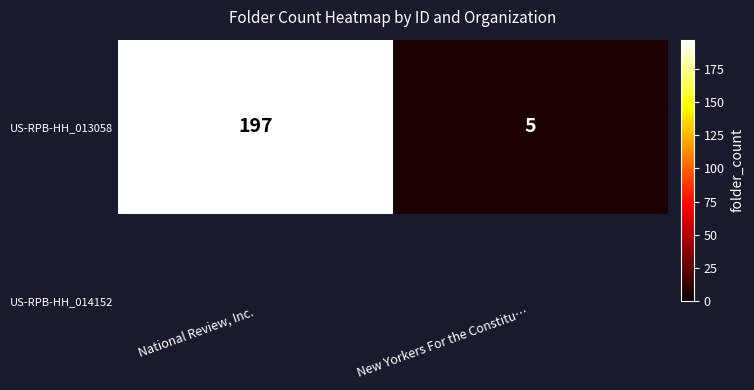

Reading right to left, extract all data points from this chart.

5	197